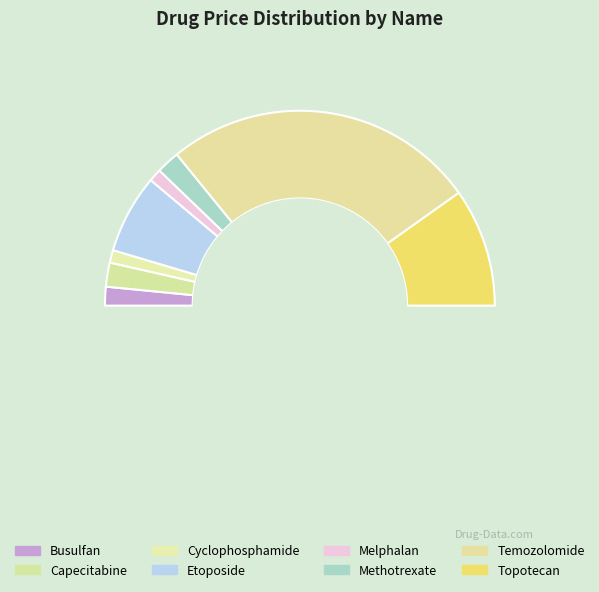

Combined, what portion of the pie is Temozolomide and Cyclophosphamide?

54.2%